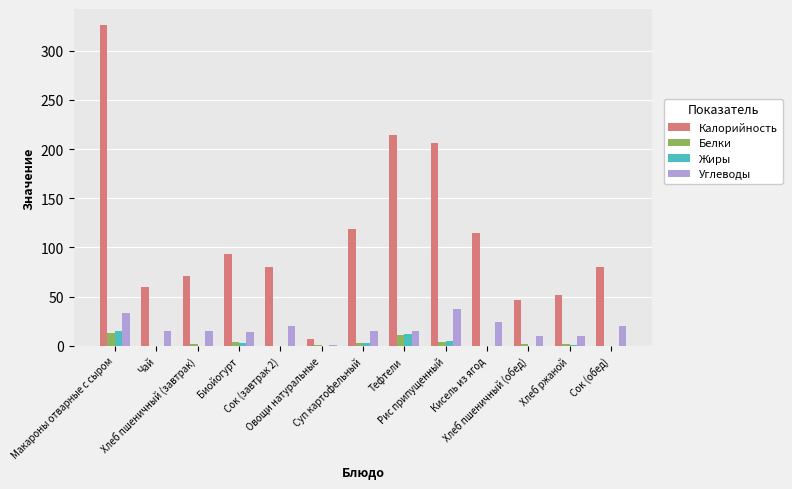

What is the maximum value for Калорийность?

326.0